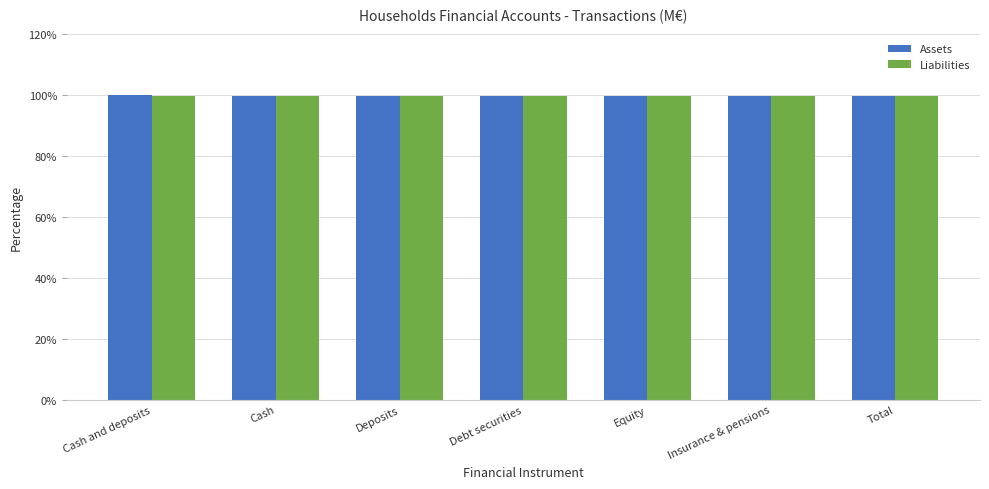

How many bars are there in each group?

2